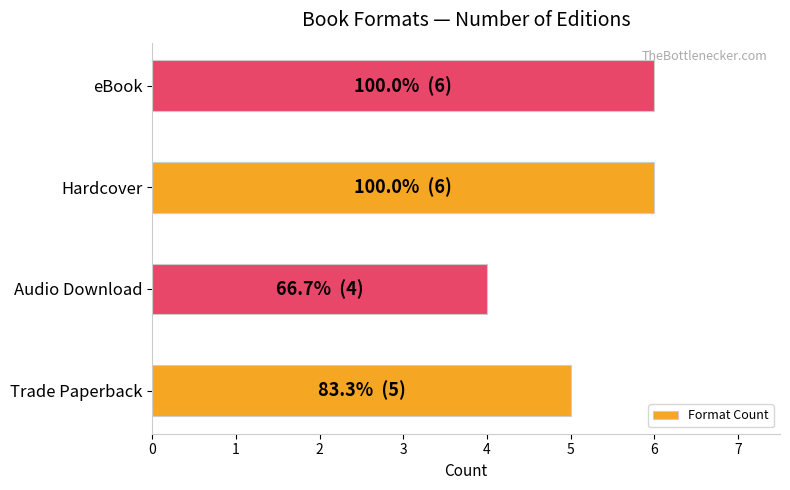

Is it true that the value at eBook is 6?

True